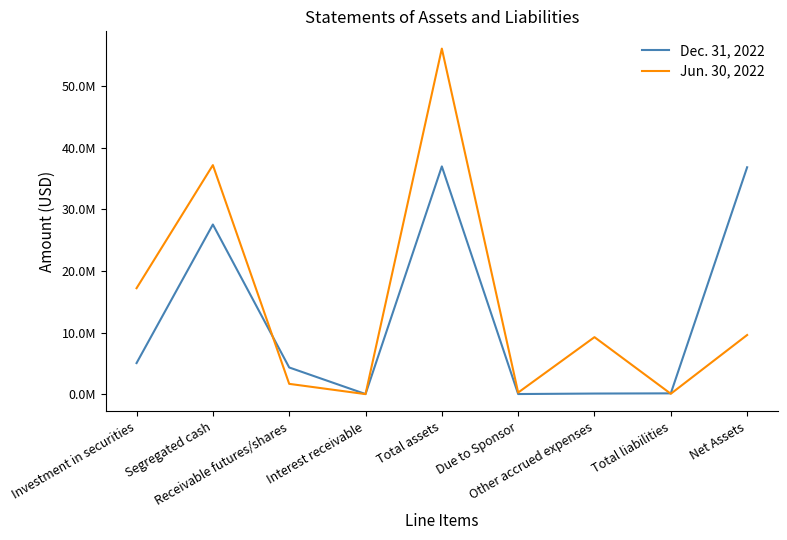

Is the value of Jun. 30, 2022 at Due to Sponsor greater than the value of Dec. 31, 2022 at Segregated cash?

No